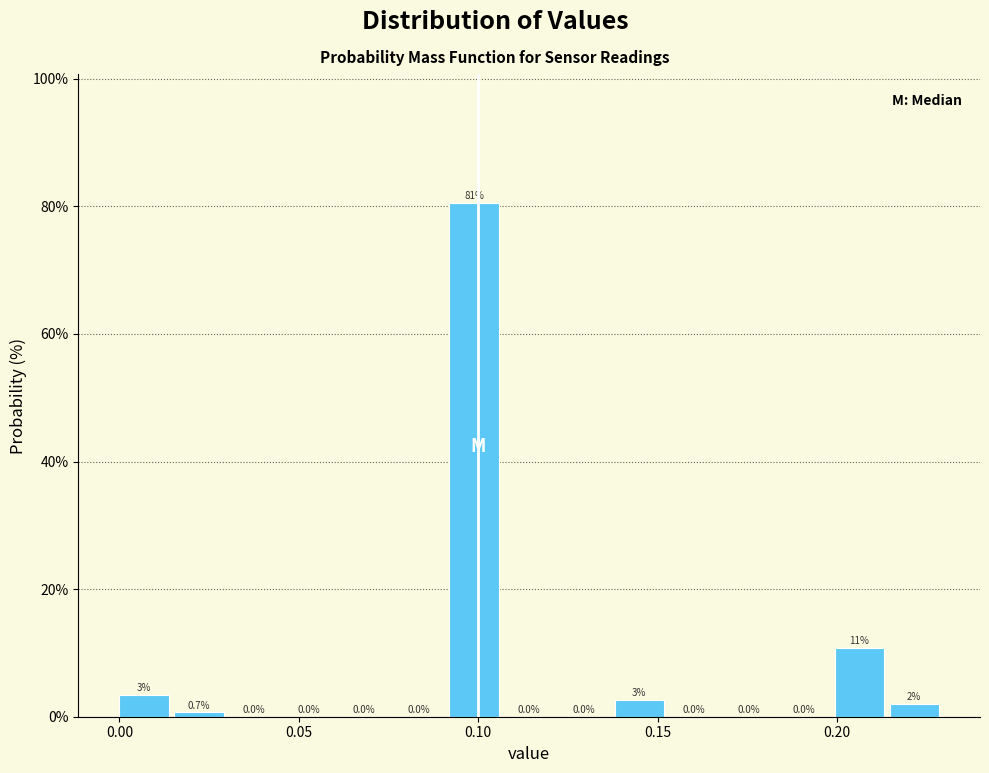

Around what value on the x-axis is the tallest bar? Give the approximate position of its centre, as read against the axis.

0.100